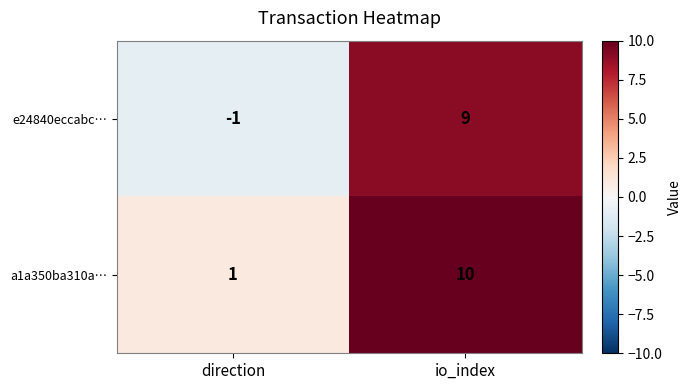

How many distinct data groups are displayed?

2